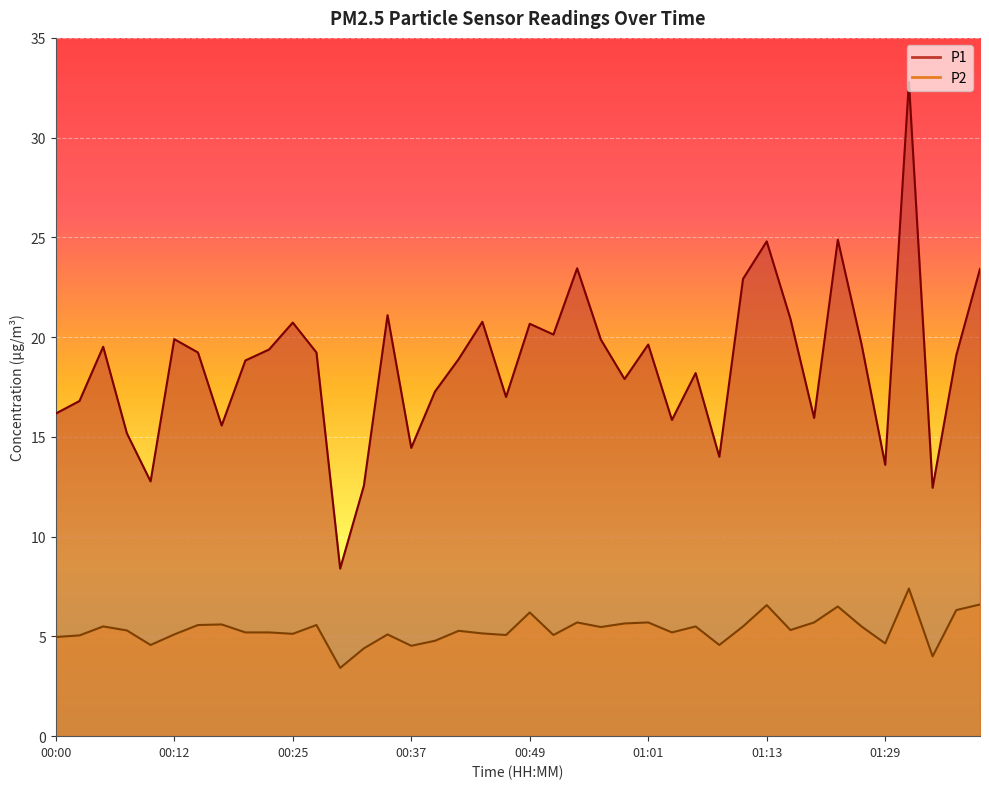

Where is P1 nearest to the value 20?

00:12